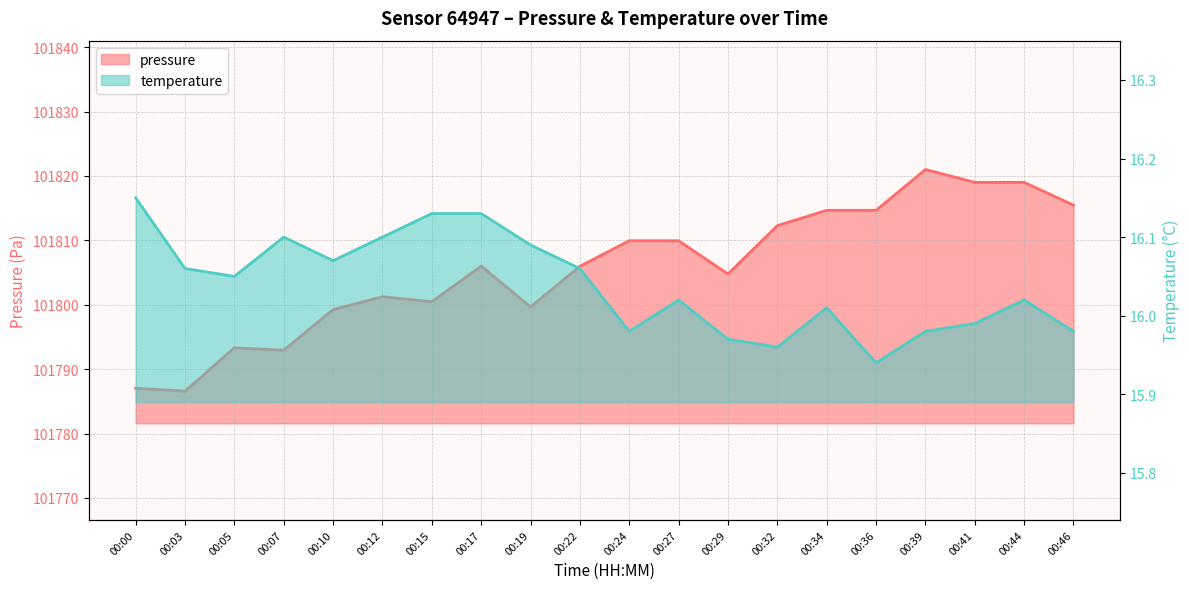

True or false: pressure and temperature intersect in this chart.

False